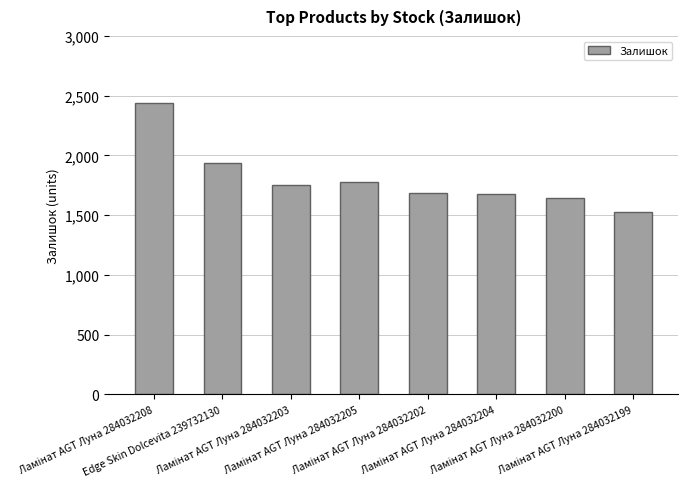

What is the value of the 5th bar from the left?

1687